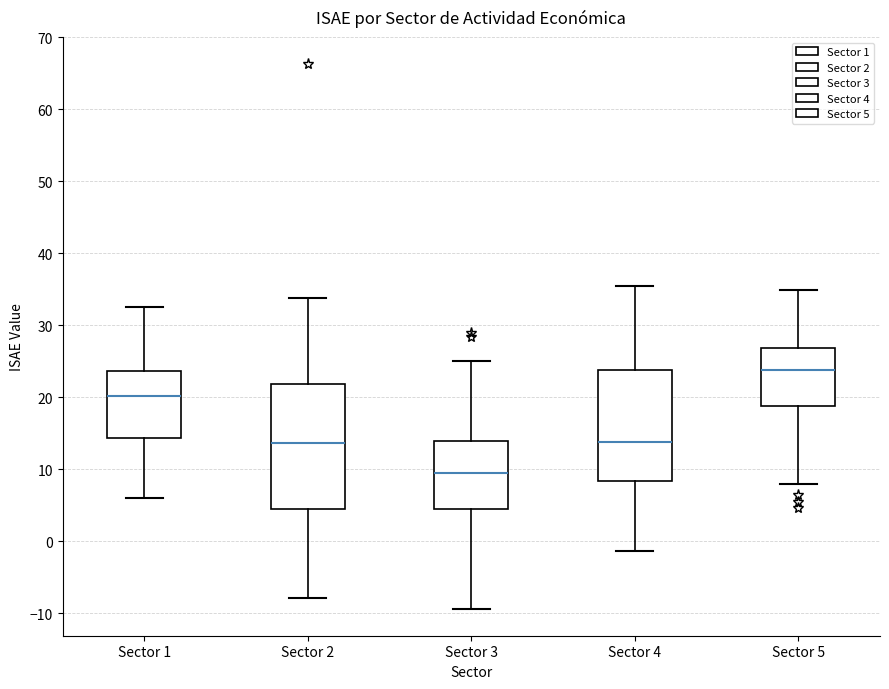

Reading left to right, read every box against the y-axis: the position of its median line, the range the box covers, and the ends of its whiskers. The values are not printed on the chart, so give them approximately, as read against the axis.

Sector 1: median 20, box 14 to 24, whiskers 6 to 33
Sector 2: median 14, box 4 to 22, whiskers -8 to 34
Sector 3: median 9, box 5 to 14, whiskers -9 to 25
Sector 4: median 14, box 8 to 24, whiskers -1 to 35
Sector 5: median 24, box 19 to 27, whiskers 8 to 35